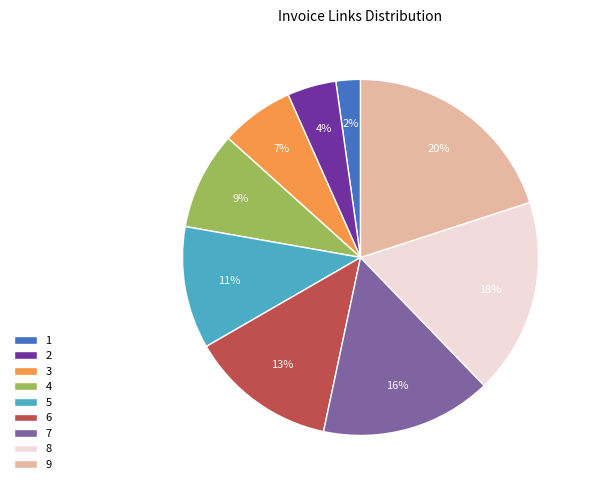

What is the ratio of the value at 8 to the value at 9?

0.9